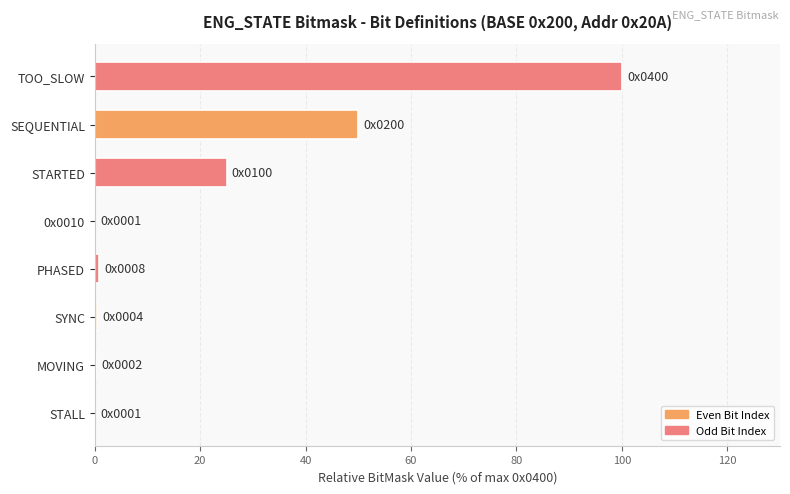

Count the number of data series in this chart.

1